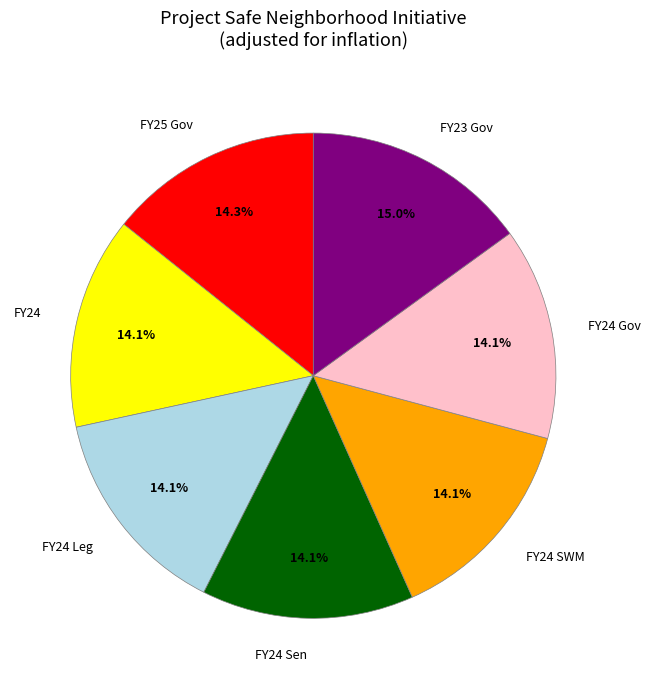

How many segments does this pie chart have?

7